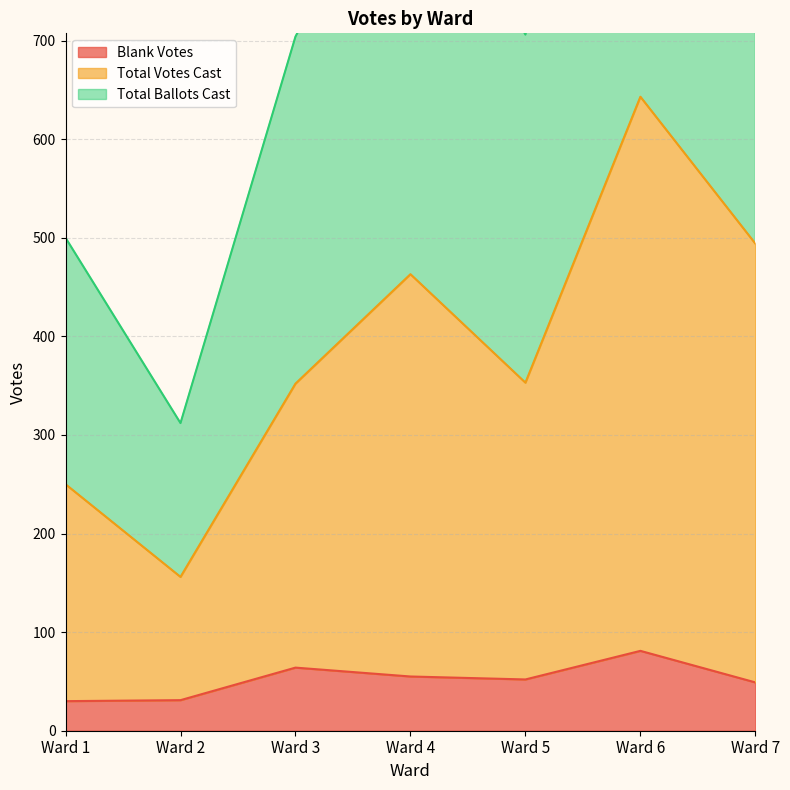

Where is Total Votes Cast nearest to the value 399?

Ward 5